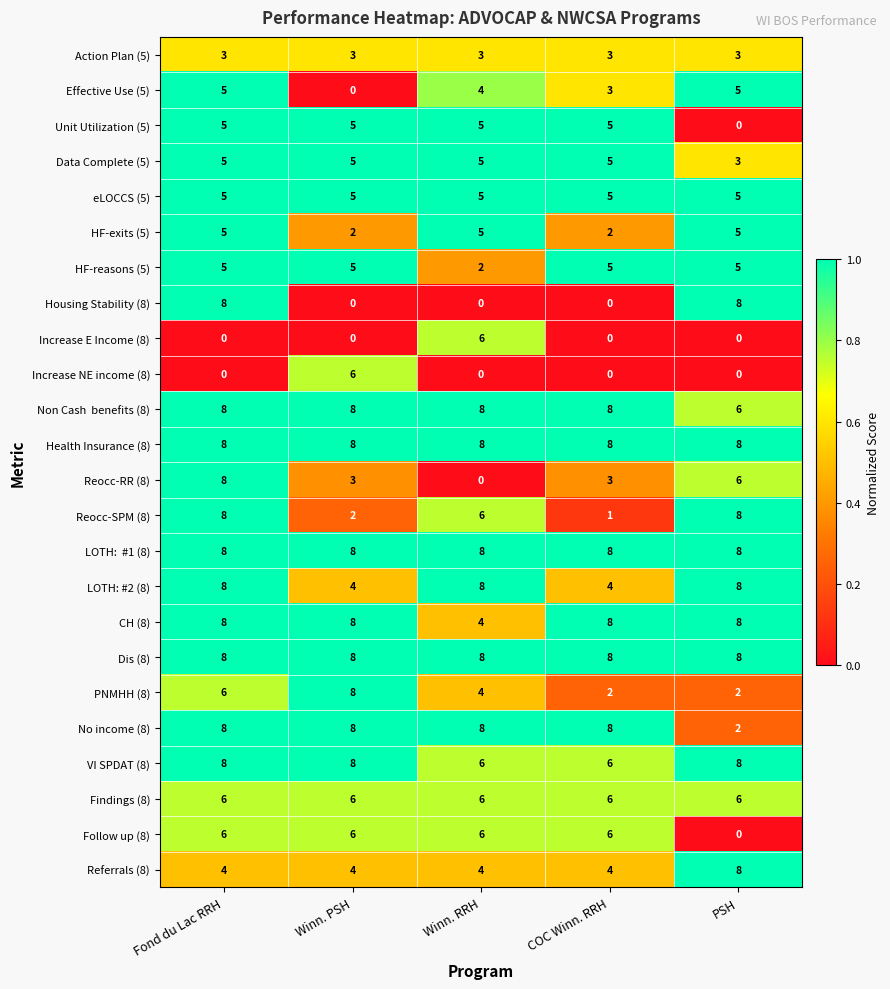

Between COC Winn. RRH and PSH, which series saw the biggest shift?

Housing Stability (8)